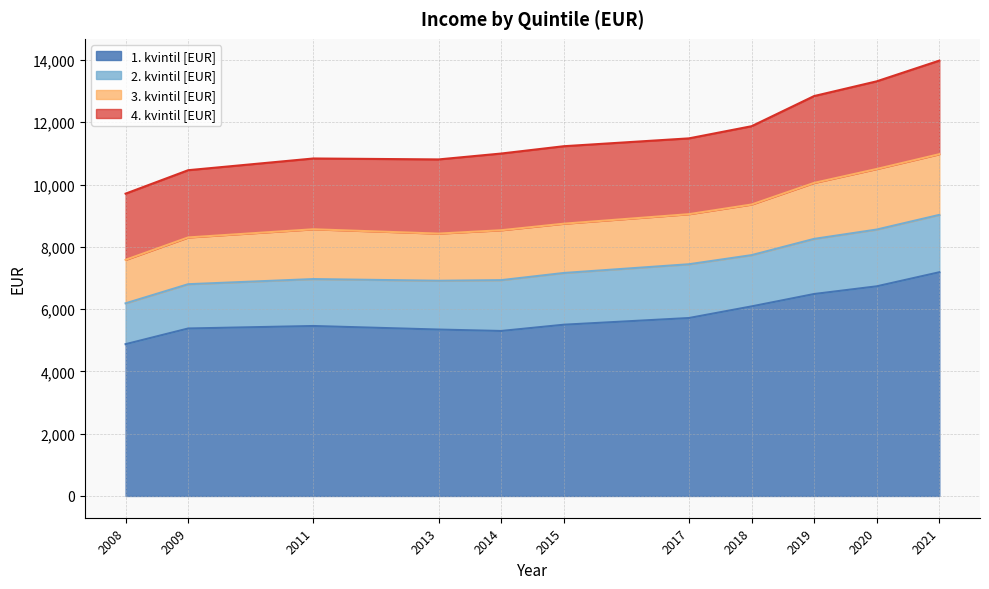

What is the difference between the highest and lowest values at 2019?

6357